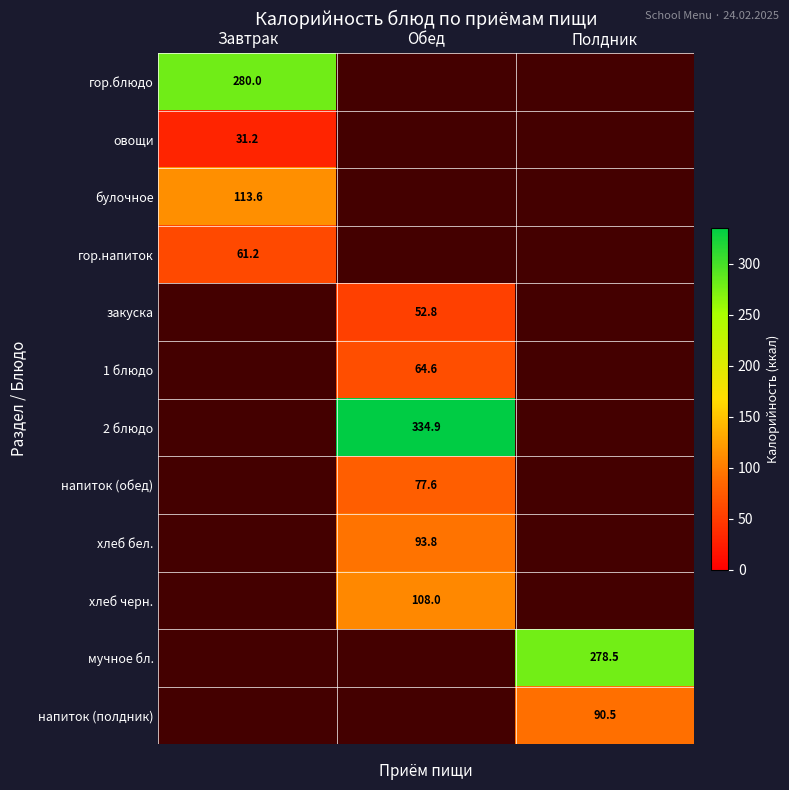

What is the minimum value shown in the chart?

31.2